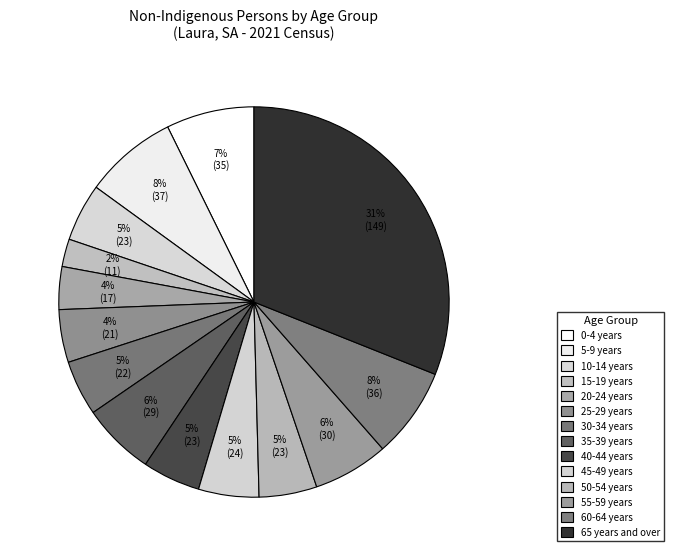

What is the largest slice in the pie chart?

65 years and over